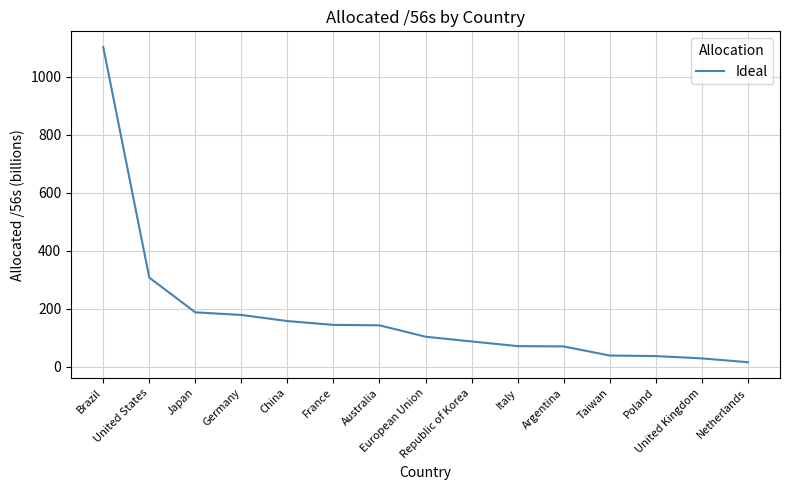

Count the number of categories in the chart.

15